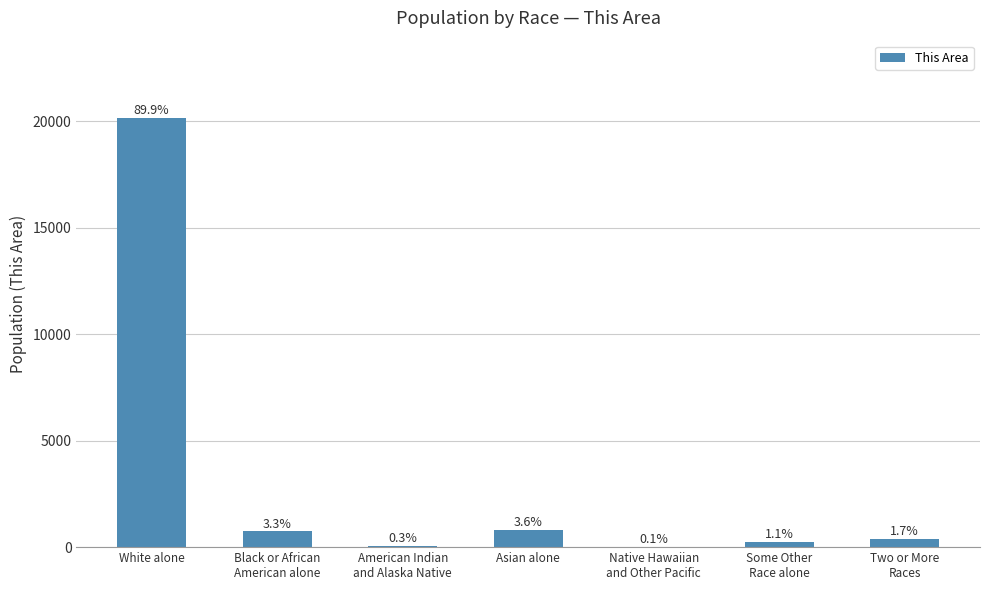

What is the difference between the second highest and minimum values?

791